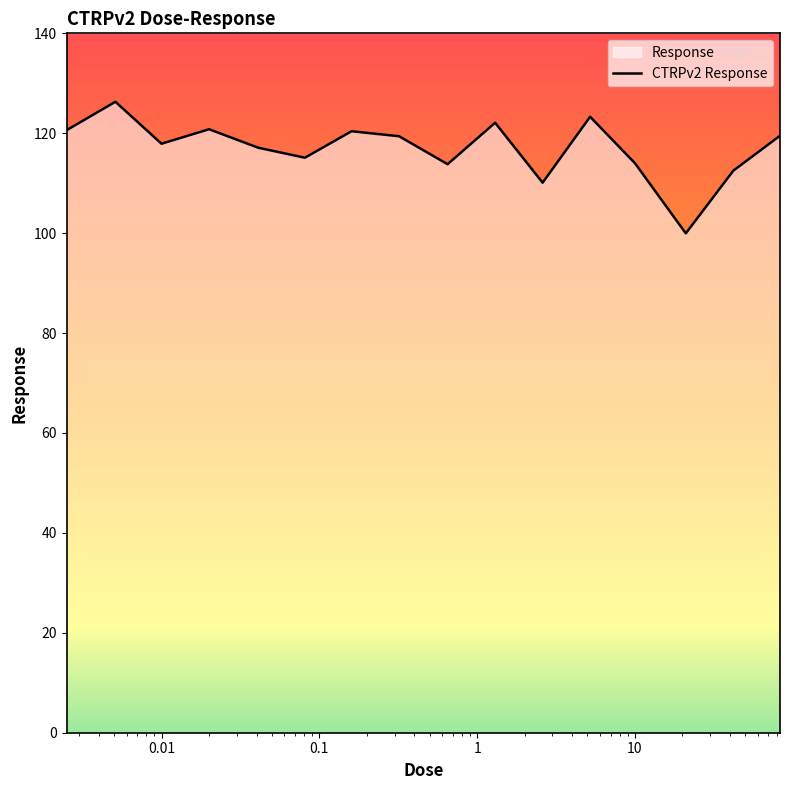

What is the minimum value shown in the chart?

100.0